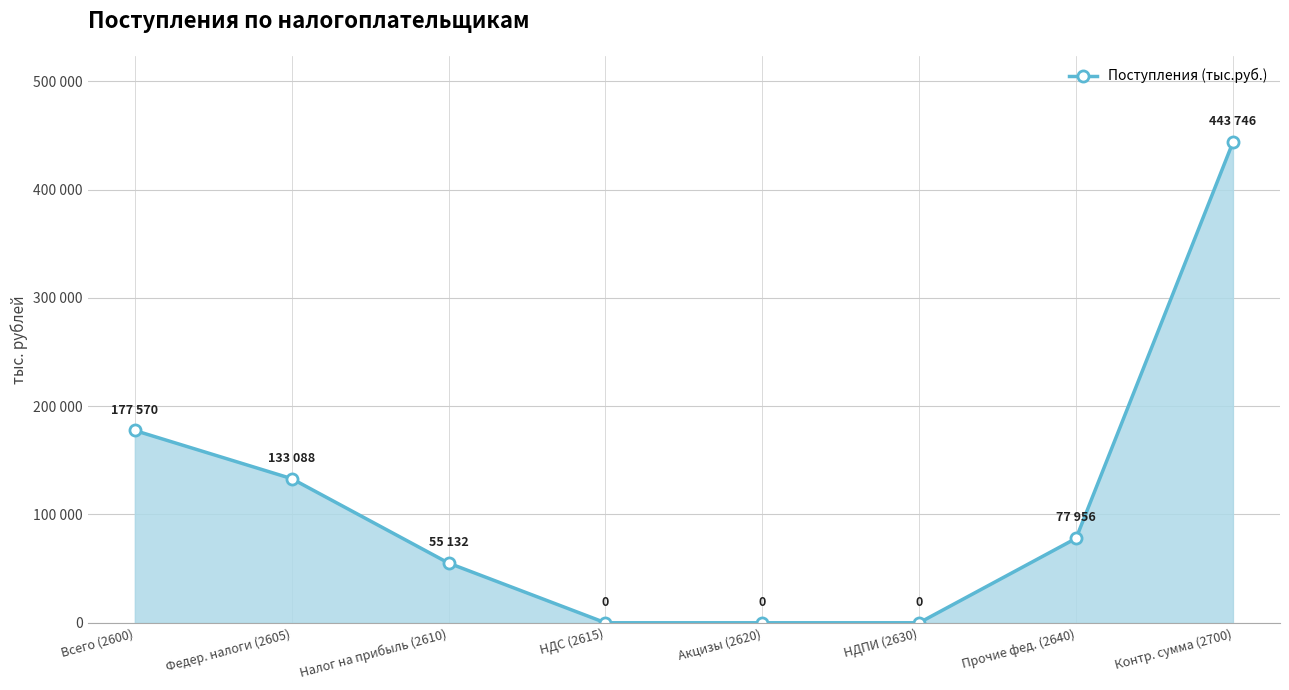

Reading left to right, list all the values displayed in this chart.

Всего (2600)=177570	Федер. налоги (2605)=133088	Налог на прибыль (2610)=55132	НДС (2615)=0	Акцизы (2620)=0	НДПИ (2630)=0	Прочие фед. (2640)=77956	Контр. сумма (2700)=443746